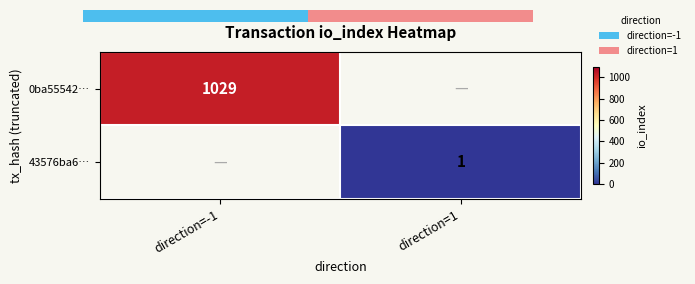

The value of 0ba55542… at direction=-1 is 538.8. True or false?

False